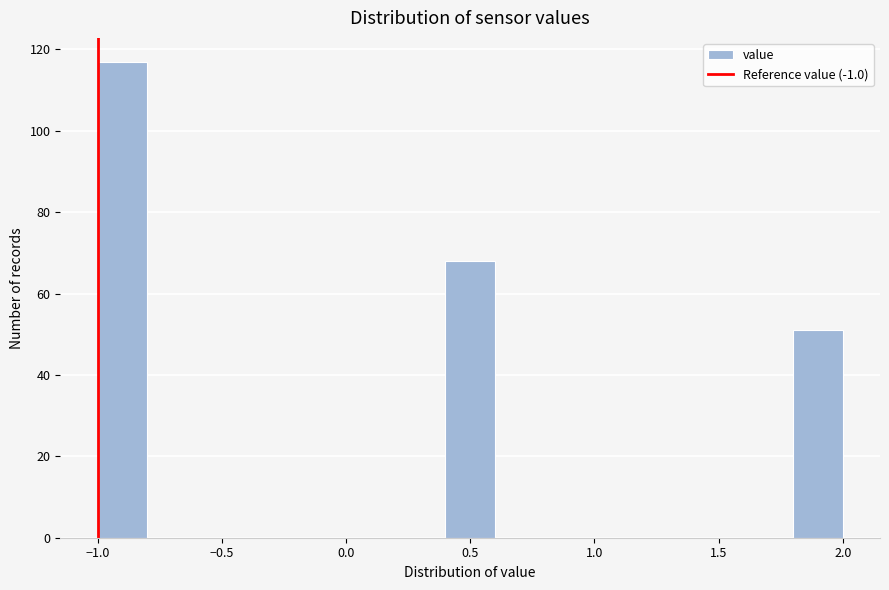

Which range on the x-axis has the tallest bar?

-1.0 to -0.8